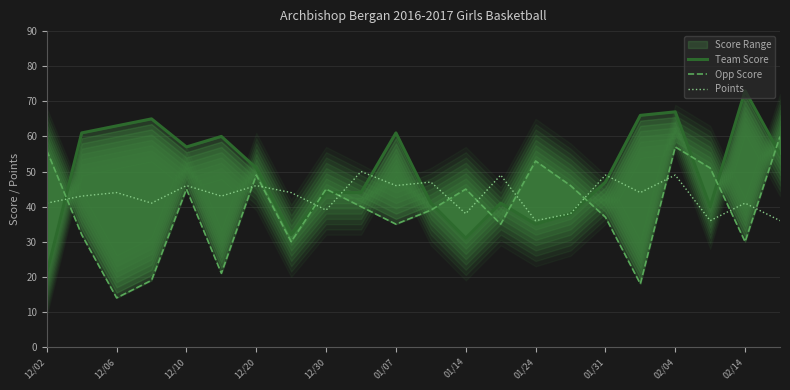

True or false: Points has a value of 46 at 12/20.

True